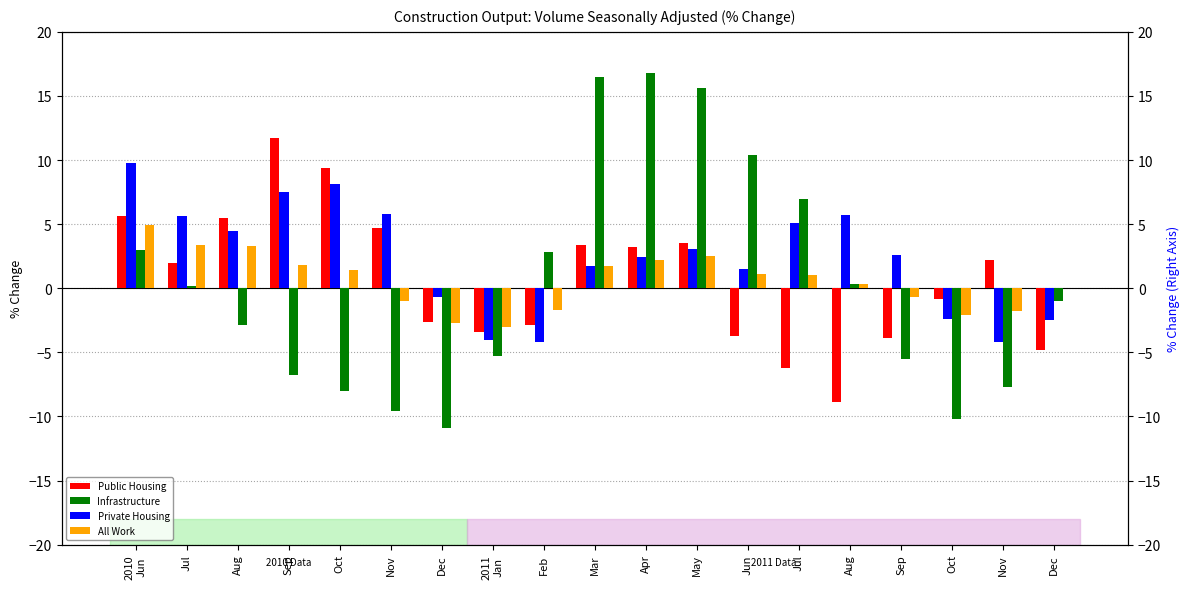

Is the value of Private Housing at Nov greater than the value of Public Housing at Mar?

Yes